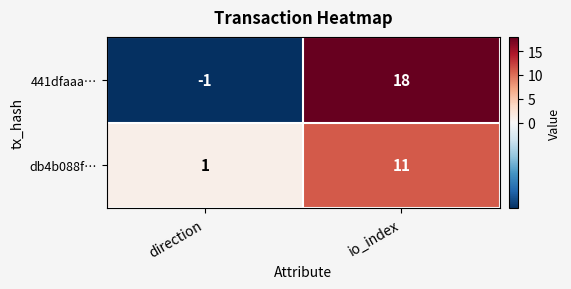

What is the maximum value shown in the chart?

18